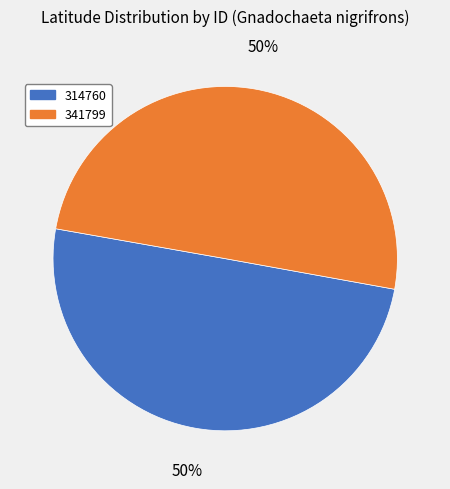

To the nearest percent, what is the combined percentage of 341799 and 314760?

100%